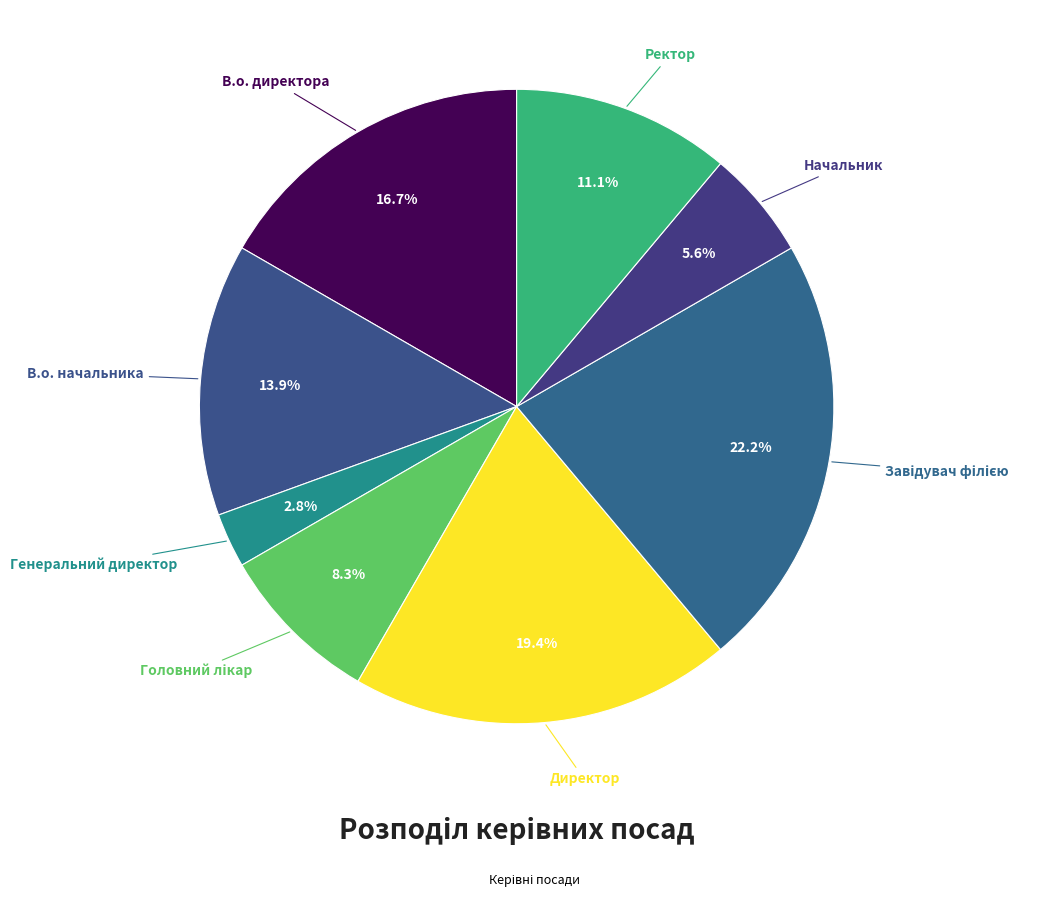

What is the smallest slice in the pie chart?

Генеральний директор